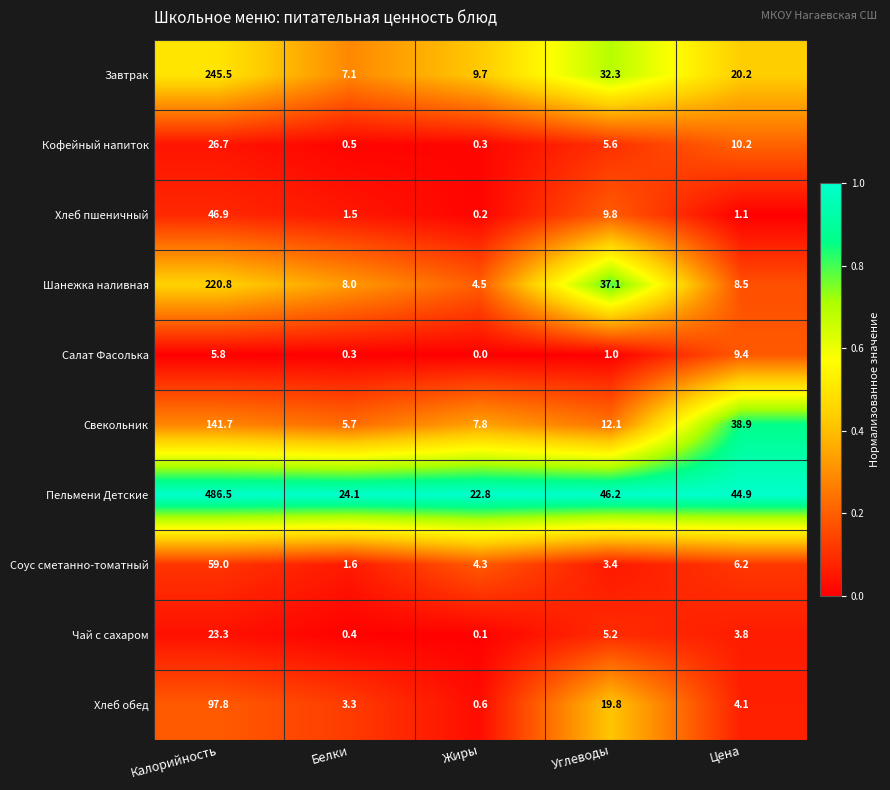

What is the difference between the maximum and minimum values in the Пельмени Детские series?

463.7